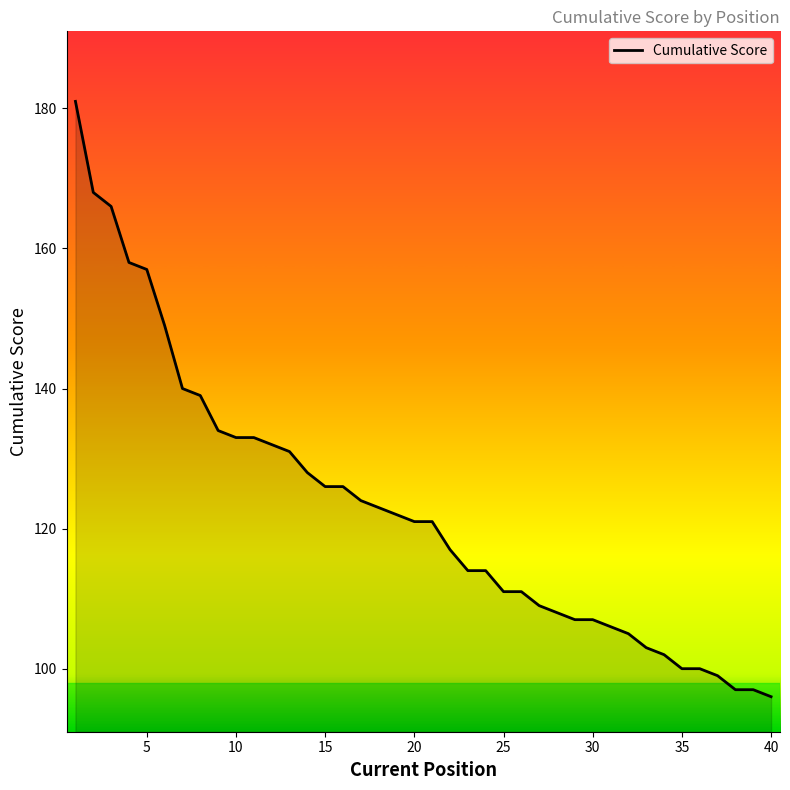

What is the difference between the maximum and minimum values?

85